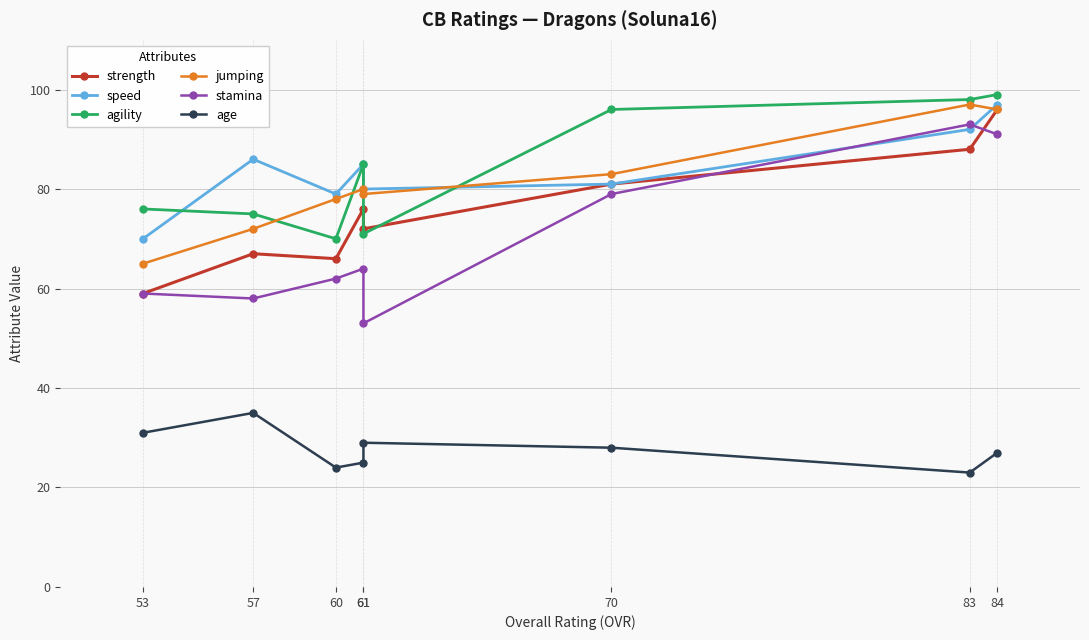

What is the sum of the speed values at 60 and 61?

159